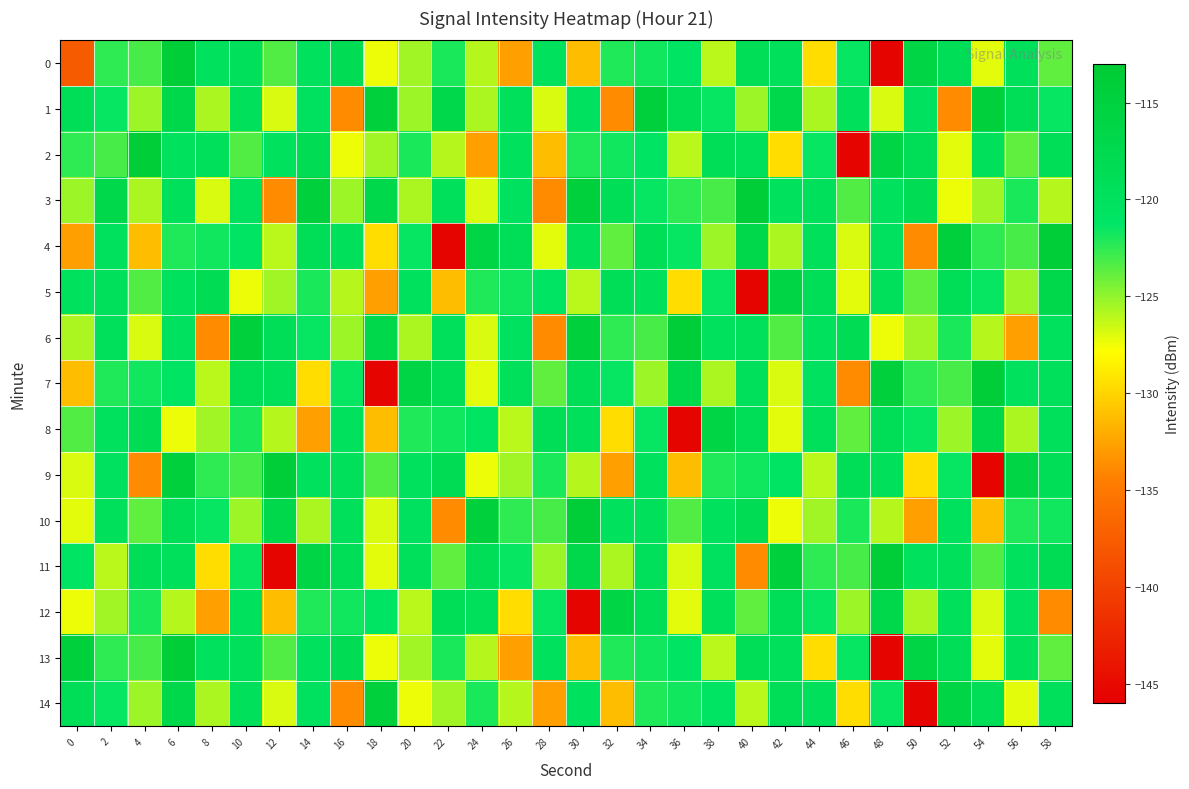

Between 32 and 36, which is larger?

36